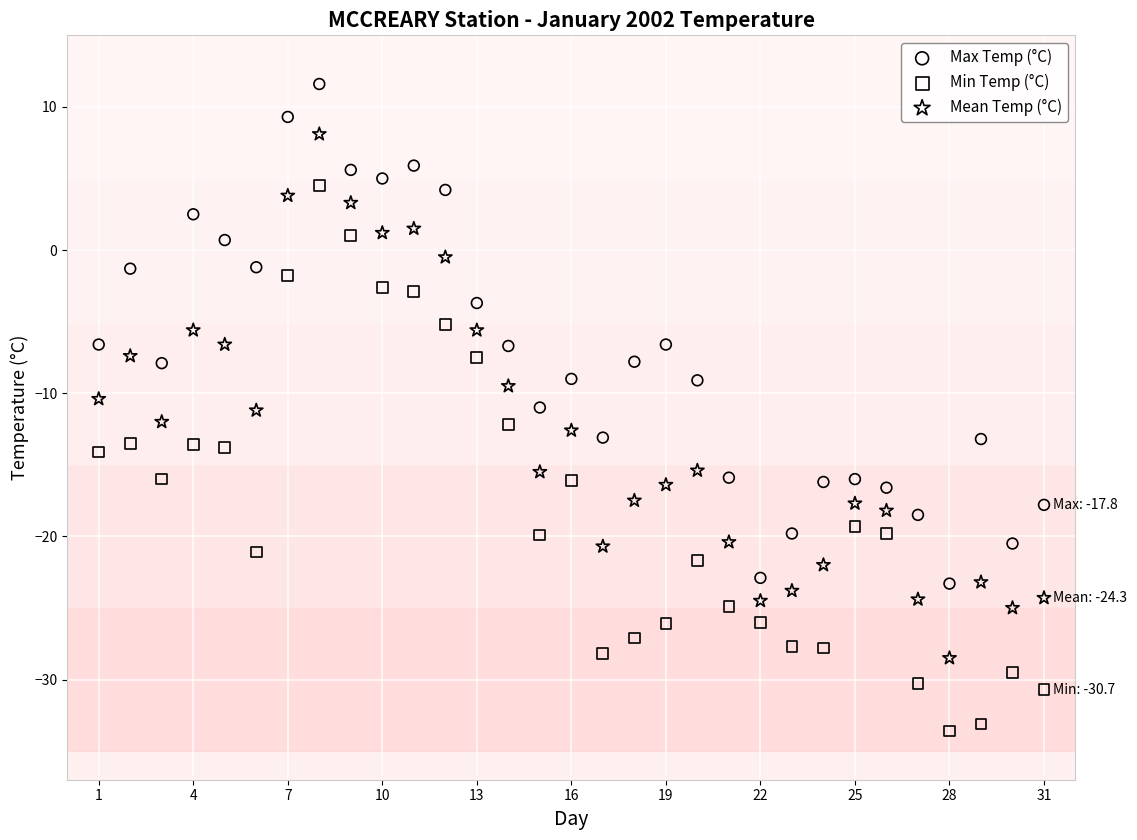

Which series contains the highest Y value?

Max Temp (°C)